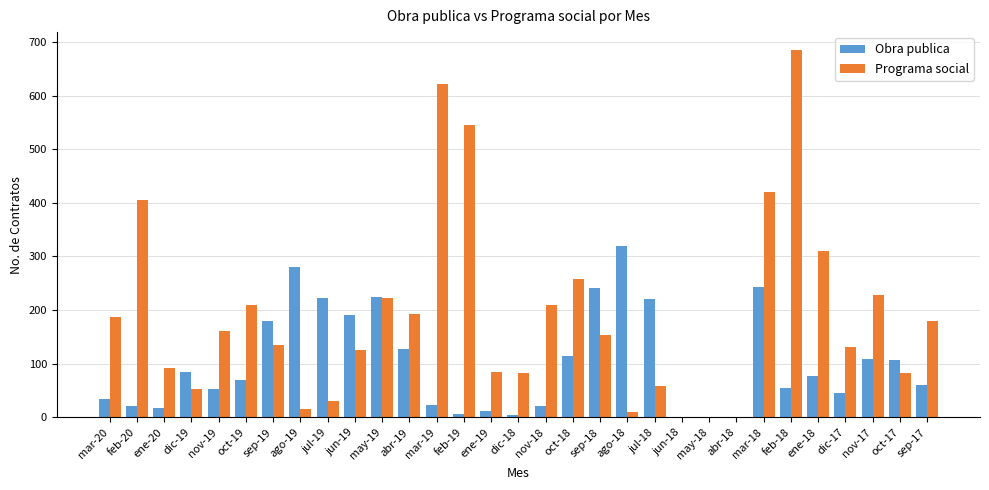

The Programa social series shows 204 at dic-17. True or false?

False